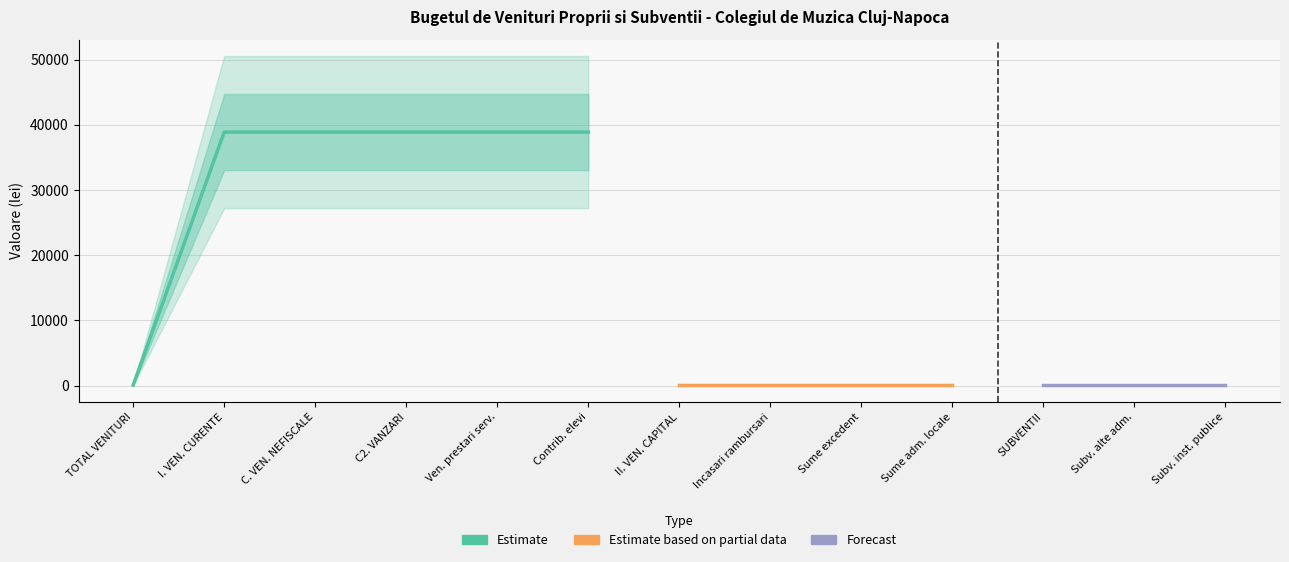

What is the smallest value displayed?

51